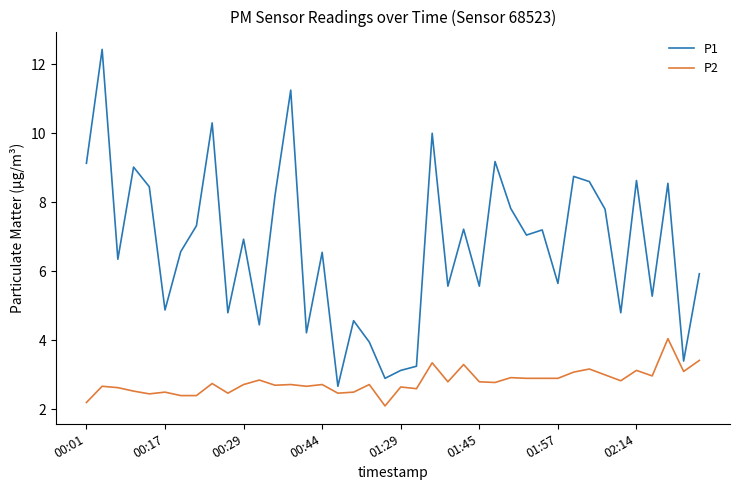

List the series in order of their overall mean, lowest first.

P2, P1